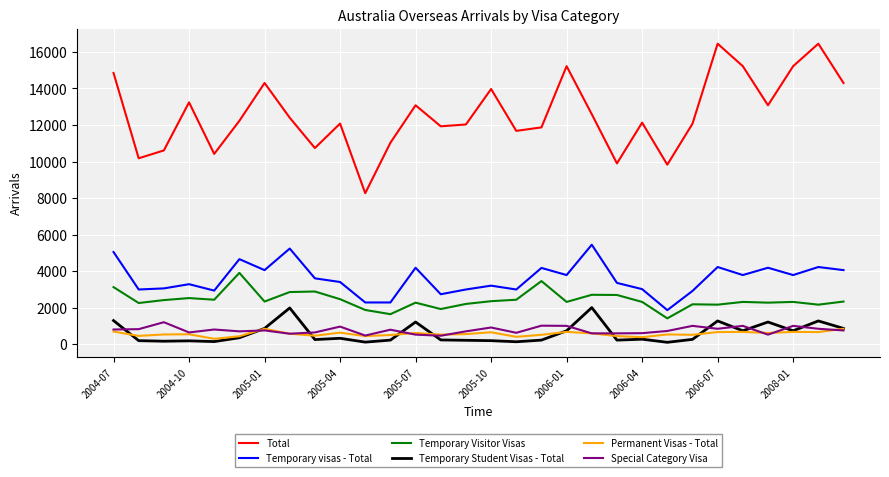

Which series has the largest total across all categories?

Total